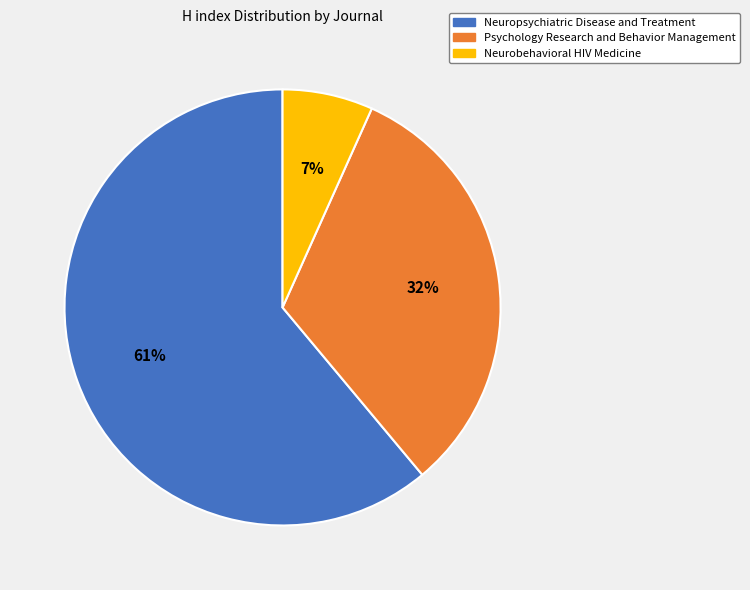

Does Psychology Research and Behavior Management represent more than half of the total?

No